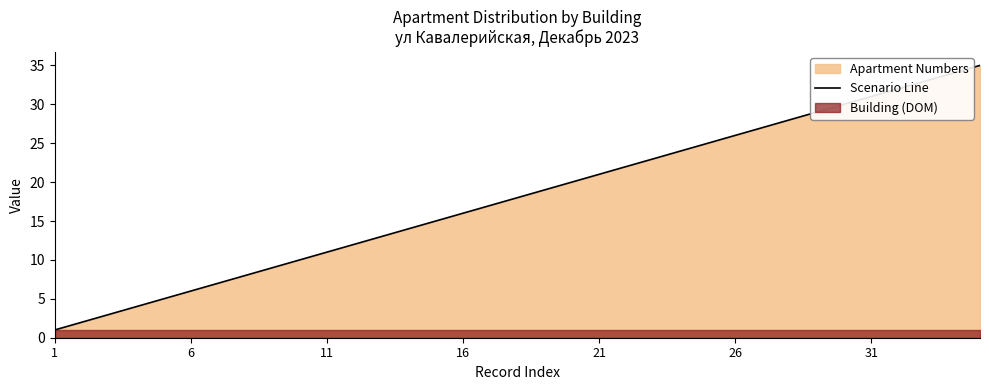

What is the label of the 1st point from the left?

1